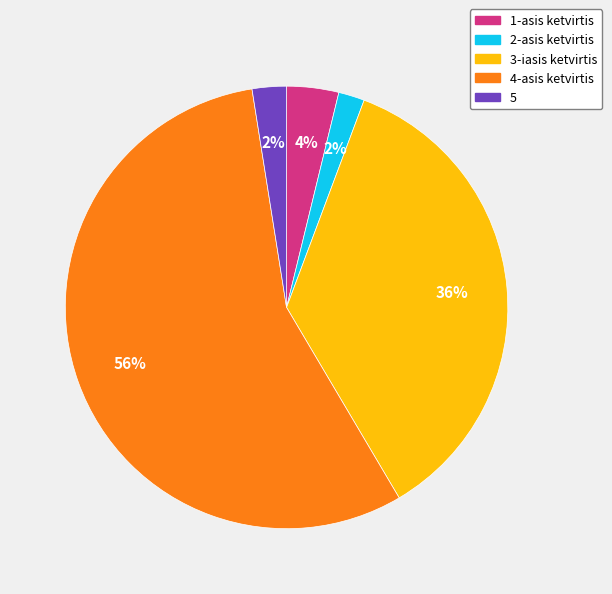

Combined, do 4-asis ketvirtis and 5 account for over 50%?

Yes